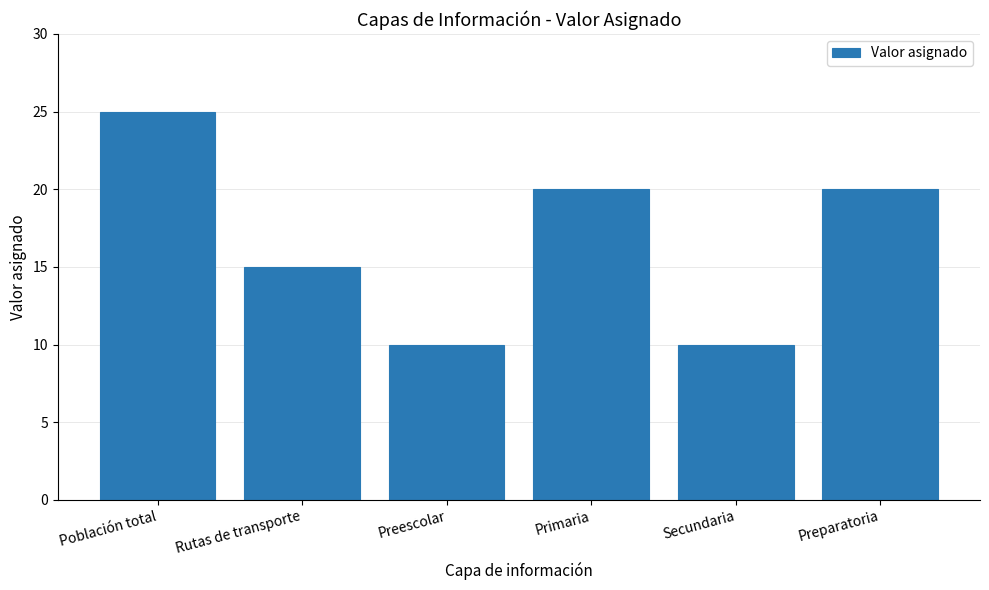

Count the values in the range 10 to 20.

5